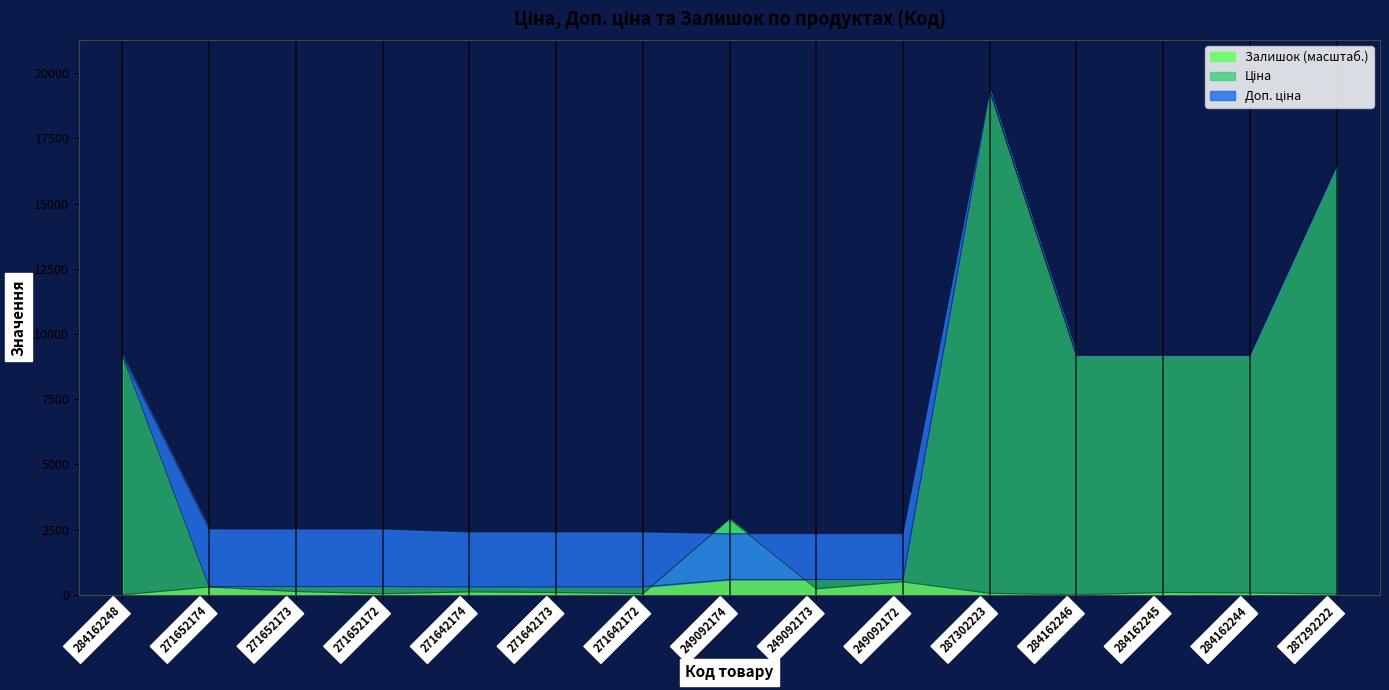

At which category is the sum across all series the highest?

287302223